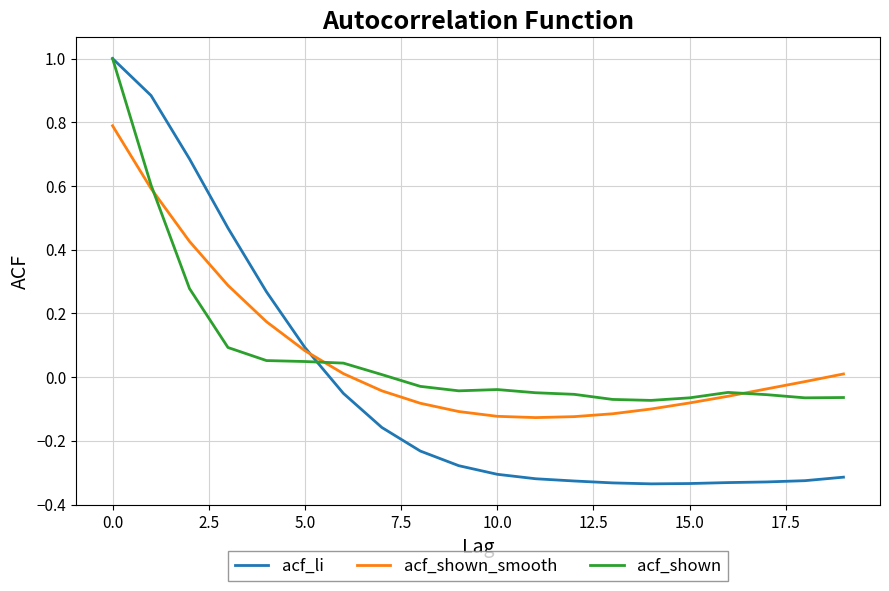

What is the maximum value for acf_shown?

1.0